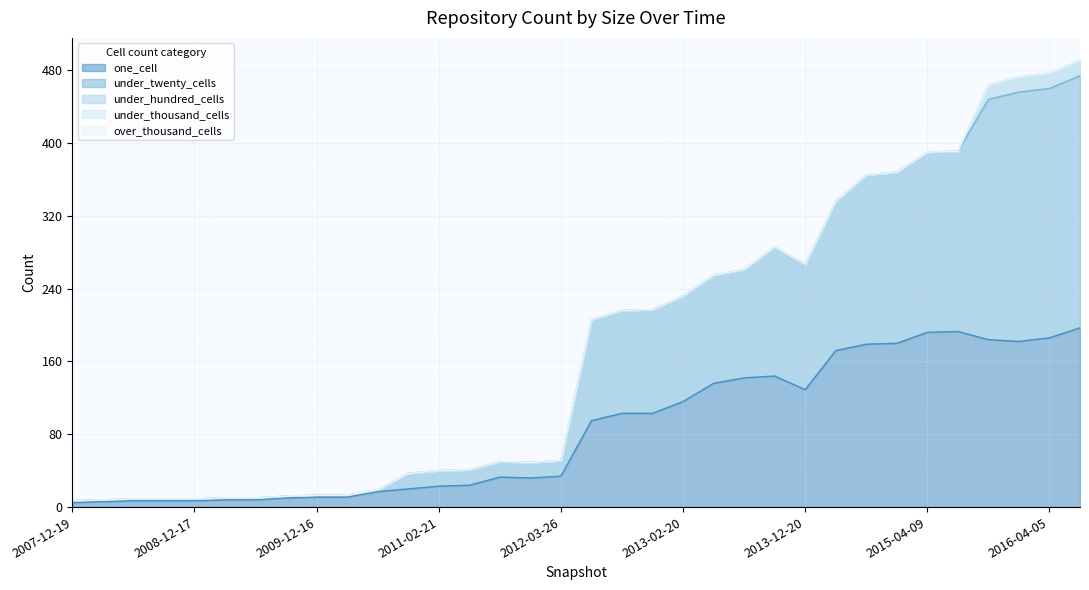

What is the label of the 21st point from the right?

2011-06-10